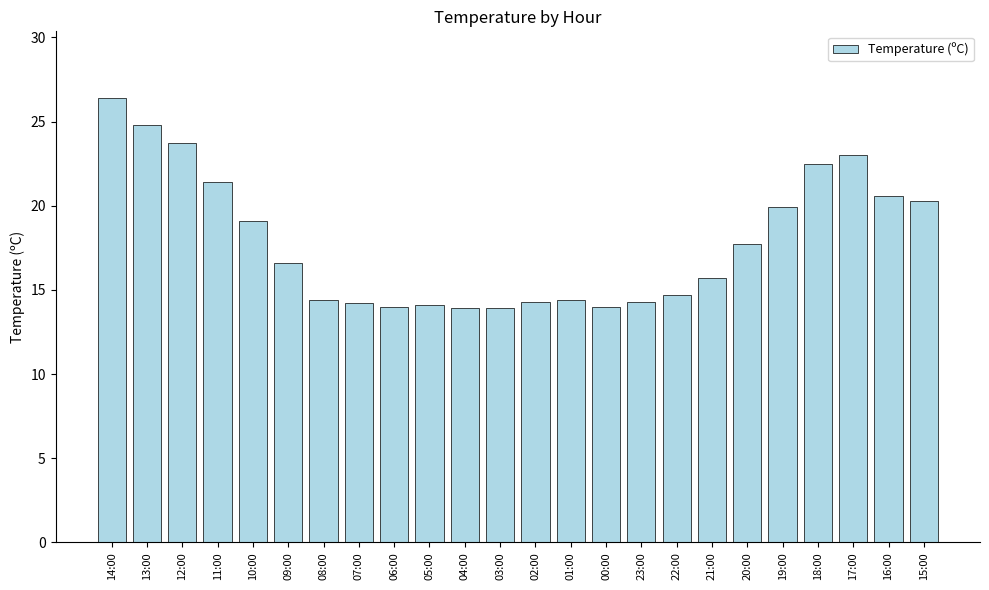

The chart shows a value of 23.7 at 12:00. True or false?

True